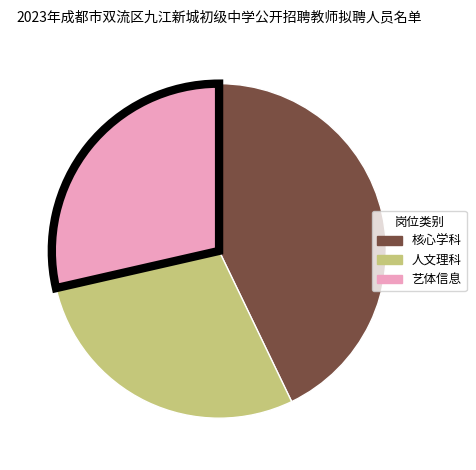

Does any single category account for the majority?

No